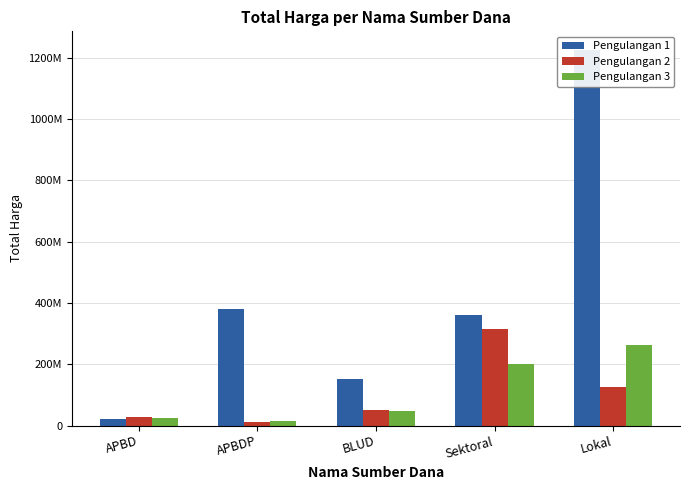

Rank the series by their maximum value, from lowest to highest.

Pengulangan 3, Pengulangan 2, Pengulangan 1